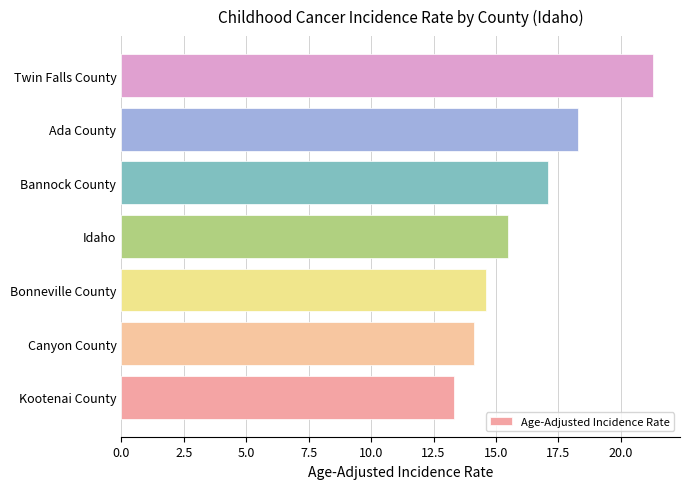

What is the difference between the maximum and minimum values?

8.0